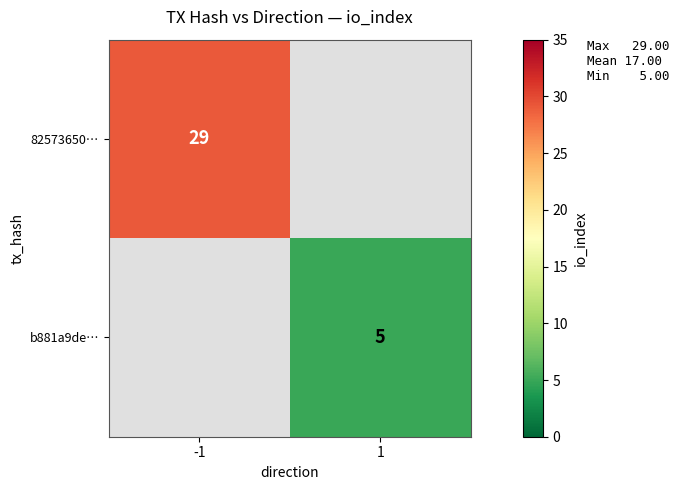

True or false: b881a9de… has a value of 7 at 1.

False